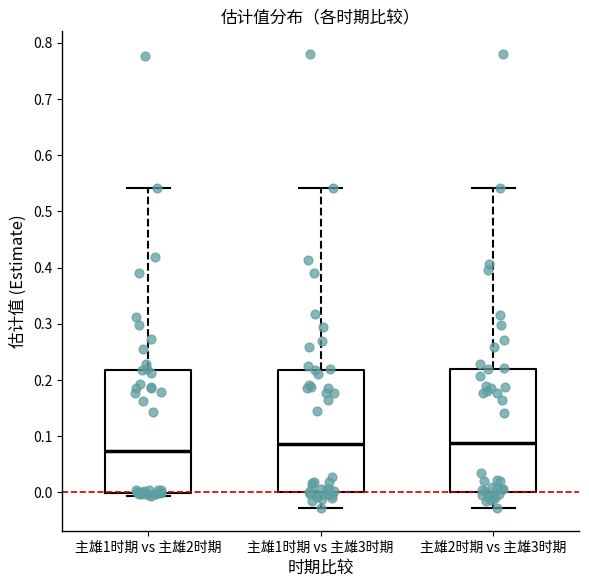

Reading left to right, read every box against the y-axis: the position of its median line, the range the box covers, and the ends of its whiskers. The values are not printed on the chart, so give them approximately, as read against the axis.

主雄1时期 vs 主雄2时期: median 0.07, box 0.00 to 0.22, whiskers -0.01 to 0.54
主雄1时期 vs 主雄3时期: median 0.09, box 0.00 to 0.22, whiskers -0.03 to 0.54
主雄2时期 vs 主雄3时期: median 0.09, box 0.00 to 0.22, whiskers -0.03 to 0.54